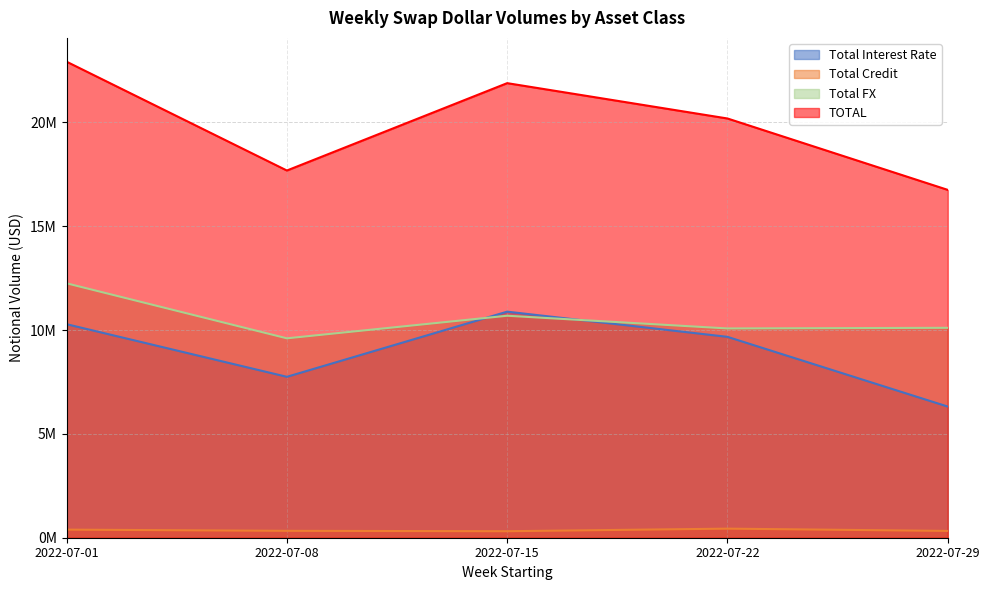

What is the maximum value for Total Interest Rate?

10886476